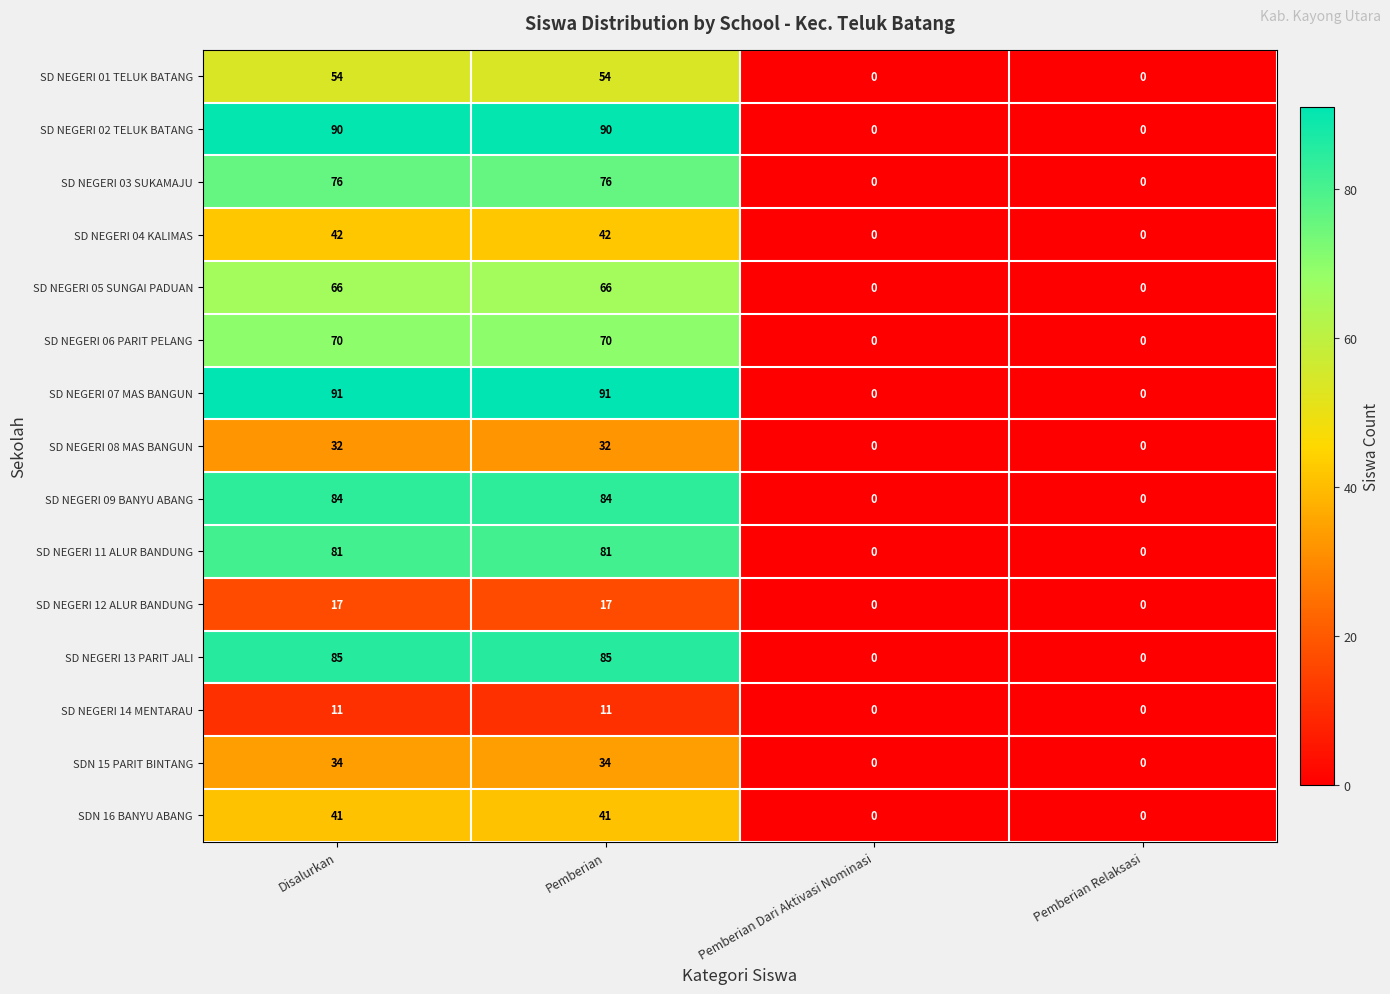

What is the difference between the maximum and minimum values in the SDN 16 BANYU ABANG series?

41